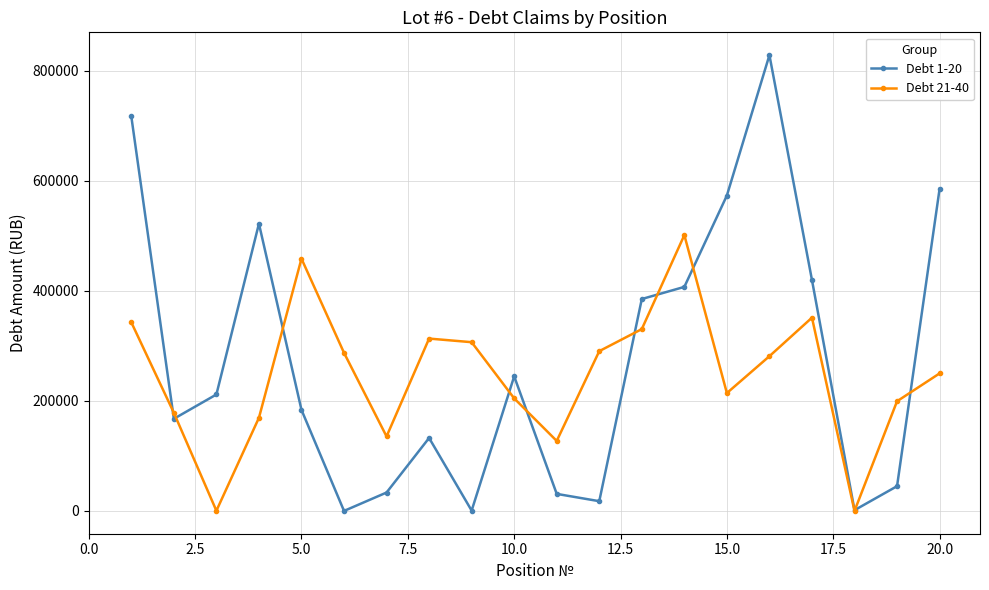

Which series has the widest spread of values?

Debt 1-20